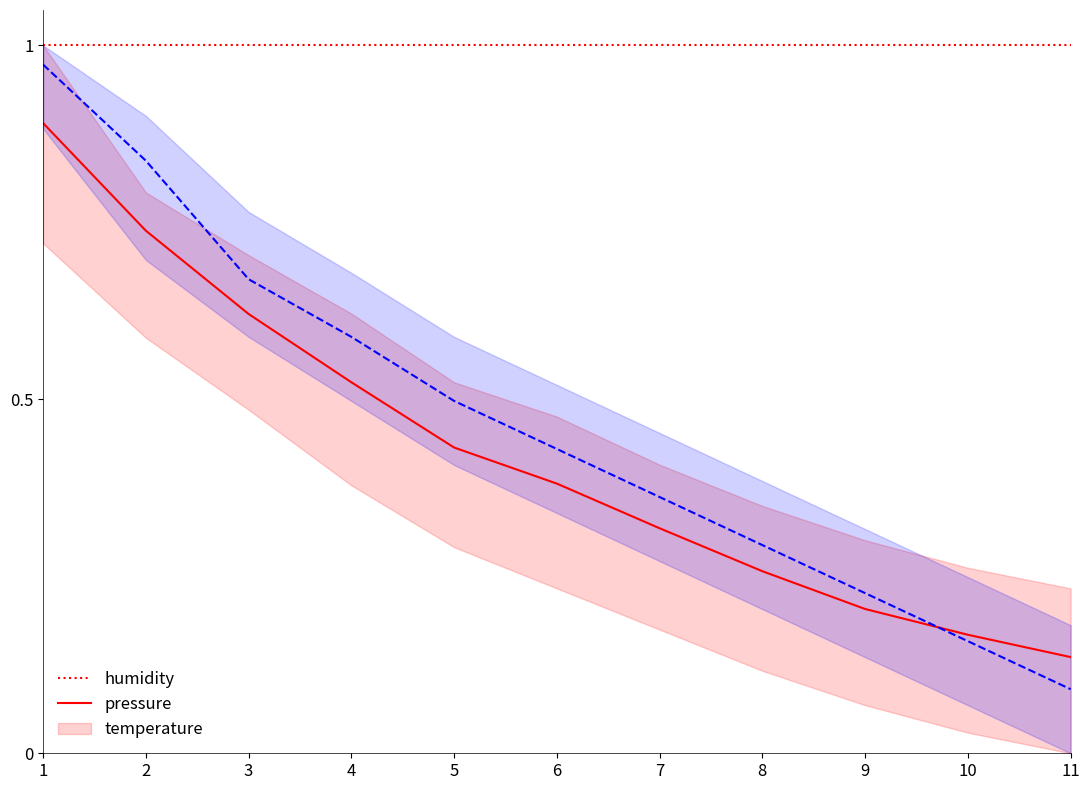

What are all the series names shown in the legend?

humidity, pressure, temperature